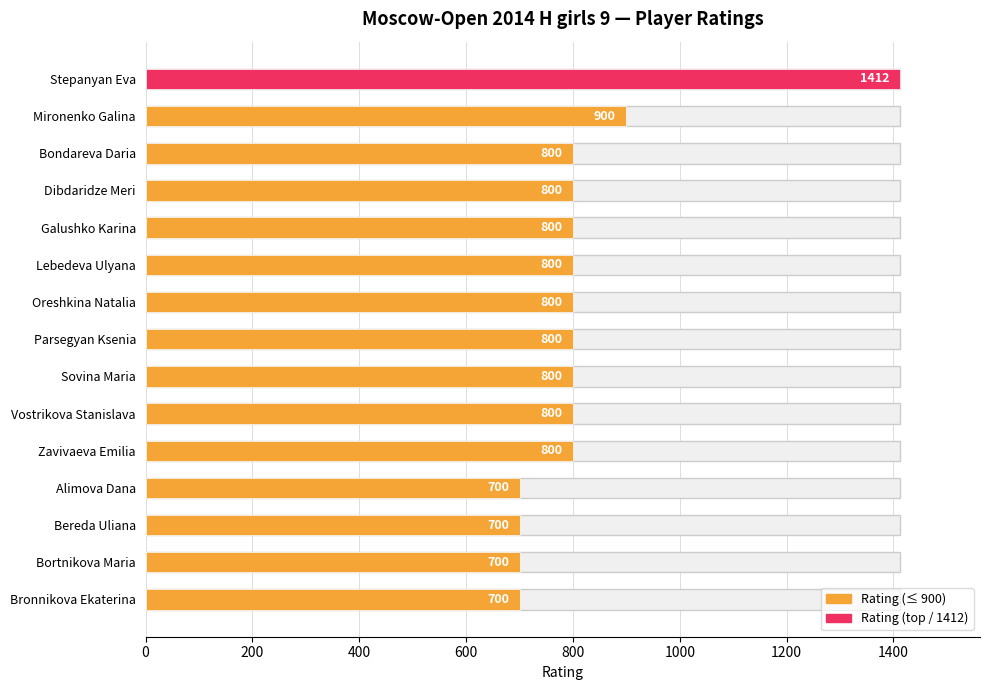

True or false: the data shows 1364 at Zavivaeva Emilia.

False